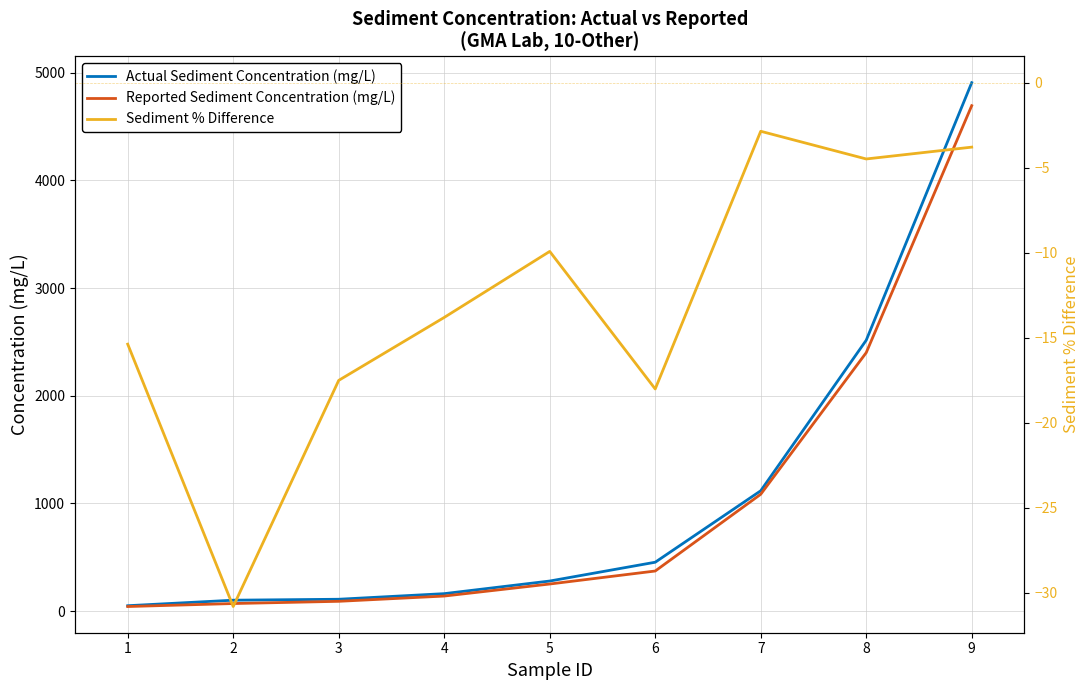

What are all the series names shown in the legend?

Actual Sediment Concentration (mg/L), Reported Sediment Concentration (mg/L), Sediment % Difference